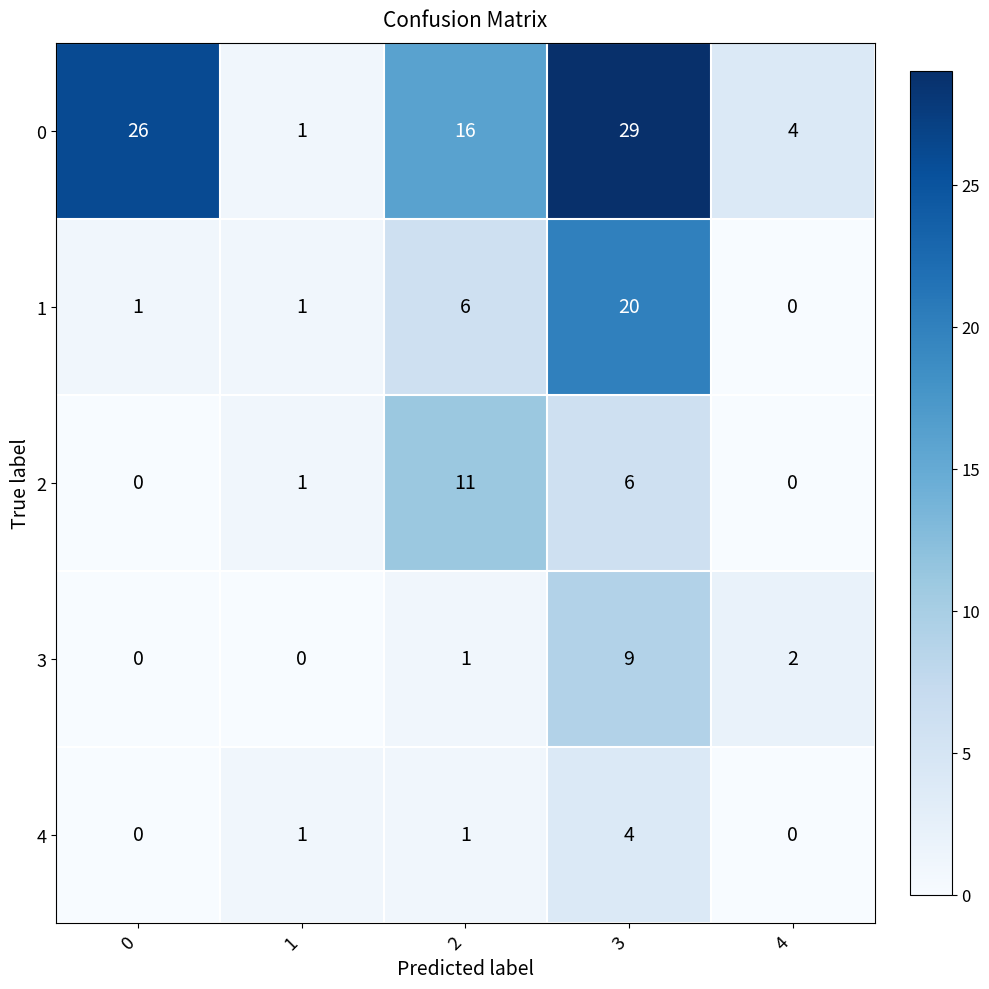

How many distinct data groups are displayed?

5